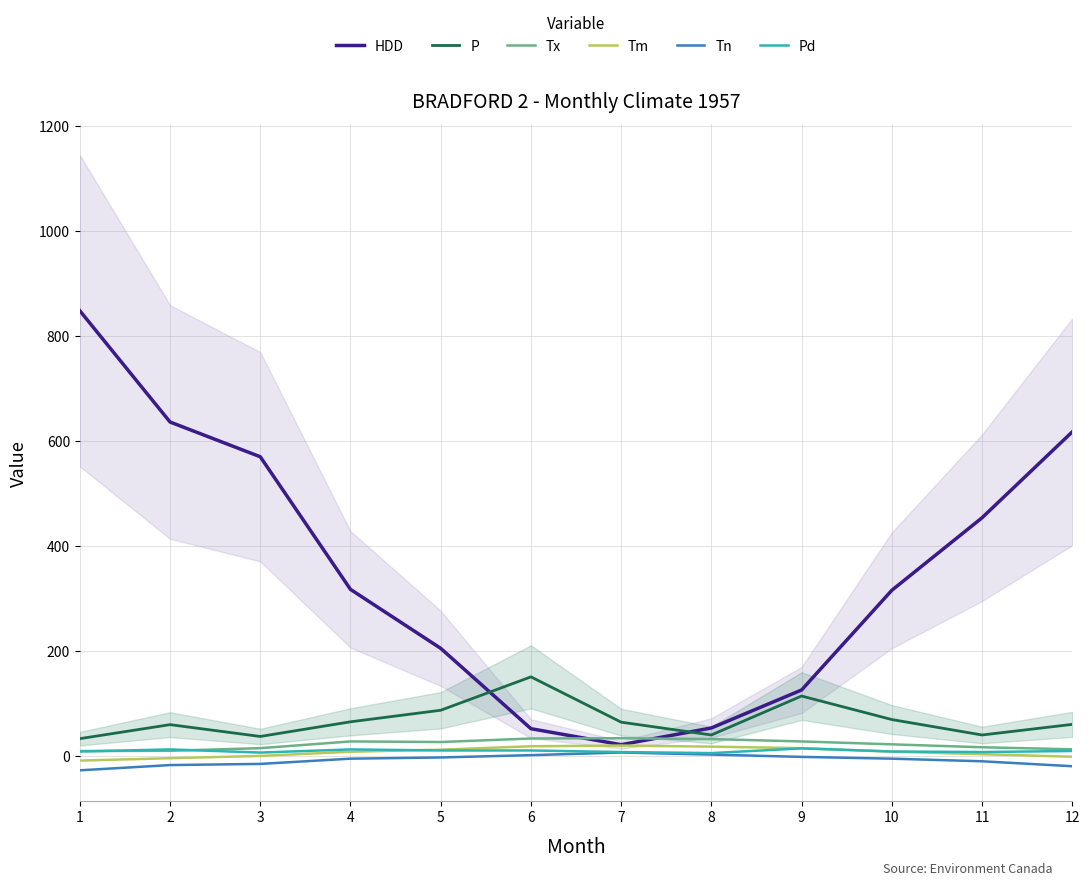

Is the value of P at 4 greater than the value of Tn at 10?

Yes